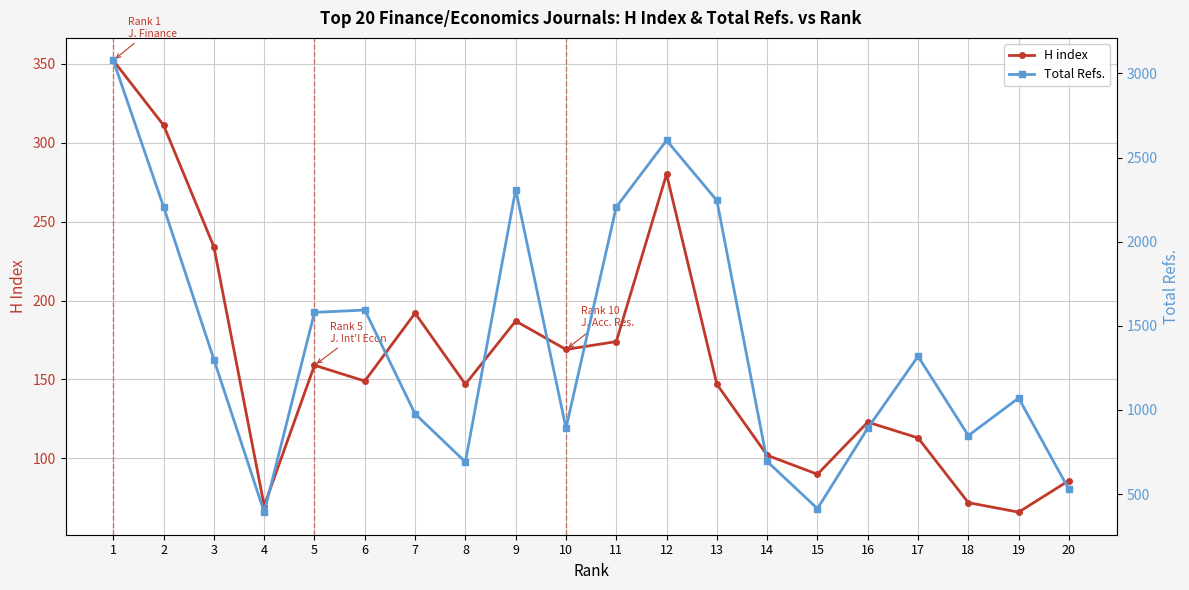

How many categories are shown in the chart?

20